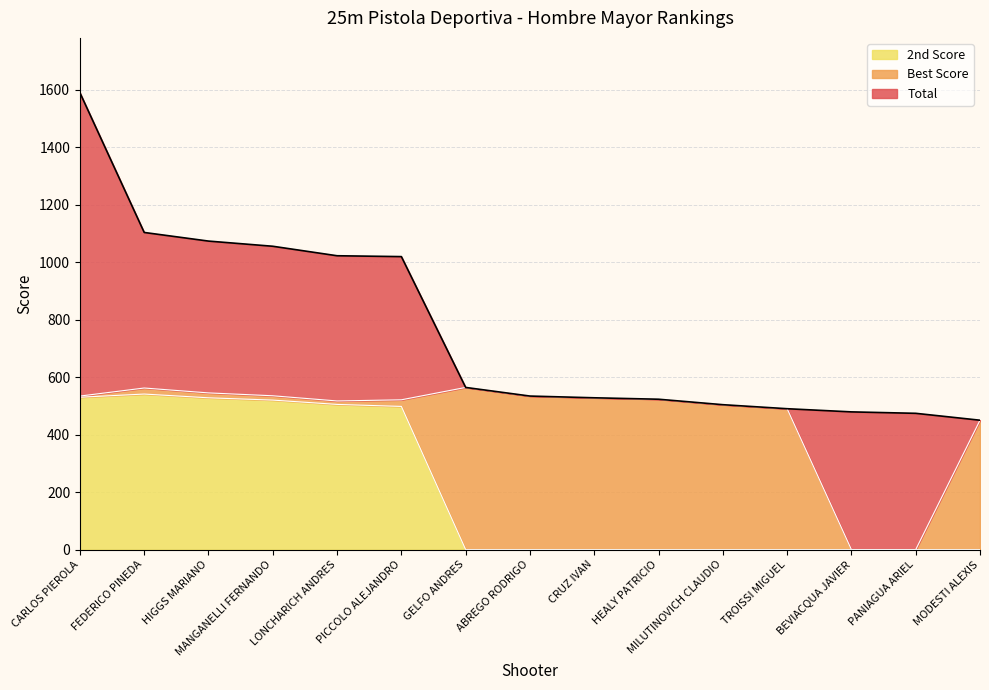

At which category is the sum across all series the highest?

CARLOS PIEROLA